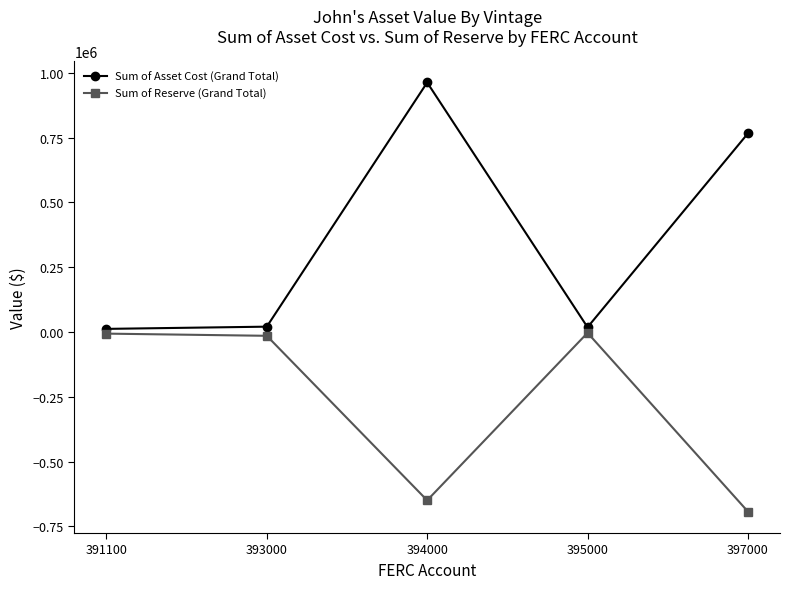

True or false: Sum of Asset Cost (Grand Total) has more than 2 points higher than both neighbors.

False